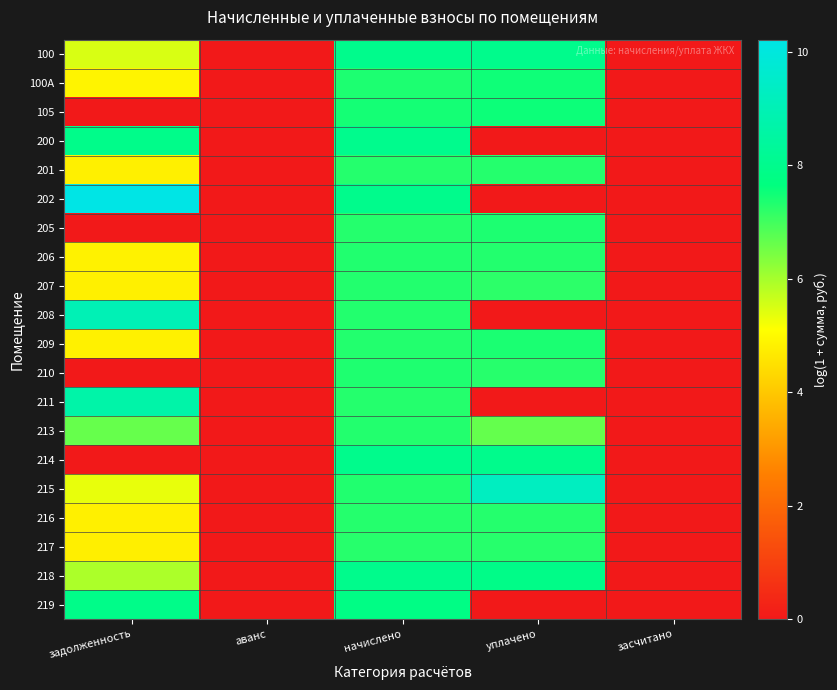

Reading left to right, extract all data points from this chart.

100: задолженность=5.5	аванс=0.0	начислено=8.0	уплачено=8.0	засчитано=0.0
100А: задолженность=4.9	аванс=0.0	начислено=7.4	уплачено=7.5	засчитано=0.0
105: задолженность=0.0	аванс=0.0	начислено=7.4	уплачено=7.5	засчитано=0.0
200: задолженность=7.9	аванс=0.0	начислено=8.0	уплачено=0.0	засчитано=0.0
201: задолженность=4.8	аванс=0.0	начислено=7.3	уплачено=7.3	засчитано=0.0
202: задолженность=10.2	аванс=0.0	начислено=8.0	уплачено=0.0	засчитано=0.0
205: задолженность=0.0	аванс=0.0	начислено=7.3	уплачено=7.4	засчитано=0.0
206: задолженность=4.8	аванс=0.0	начислено=7.3	уплачено=7.3	засчитано=0.0
207: задолженность=4.8	аванс=0.0	начислено=7.3	уплачено=7.2	засчитано=0.0
208: задолженность=9.0	аванс=0.0	начислено=7.3	уплачено=0.0	засчитано=0.0
209: задолженность=4.8	аванс=0.0	начислено=7.3	уплачено=7.4	засчитано=0.0
210: задолженность=0.0	аванс=0.0	начислено=7.3	уплачено=7.3	засчитано=0.0
211: задолженность=8.7	аванс=0.0	начислено=7.3	уплачено=0.0	засчитано=0.0
213: задолженность=6.6	аванс=0.0	начислено=7.3	уплачено=6.6	засчитано=0.0
214: задолженность=0.0	аванс=0.0	начислено=8.0	уплачено=8.0	засчитано=0.0
215: задолженность=5.3	аванс=0.0	начислено=7.3	уплачено=9.3	засчитано=0.0
216: задолженность=4.8	аванс=0.0	начислено=7.3	уплачено=7.3	засчитано=0.0
217: задолженность=4.8	аванс=0.0	начислено=7.3	уплачено=7.3	засчитано=0.0
218: задолженность=5.9	аванс=0.0	начислено=8.0	уплачено=7.9	засчитано=0.0
219: задолженность=7.9	аванс=0.0	начислено=7.8	уплачено=0.0	засчитано=0.0